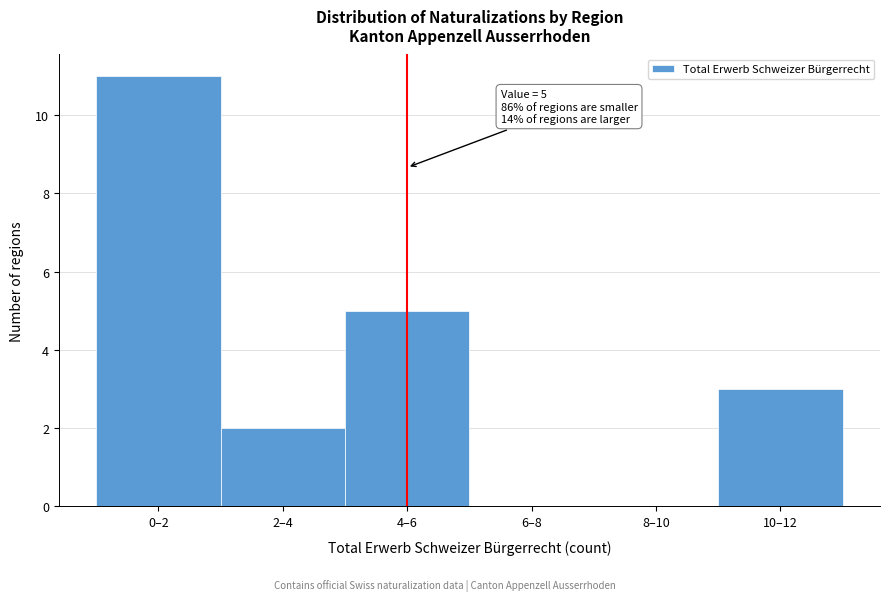

Reading left to right, transcribe all the data shown in this chart.

0–2=11	2–4=2	4–6=5	6–8=0	8–10=0	10–12=3